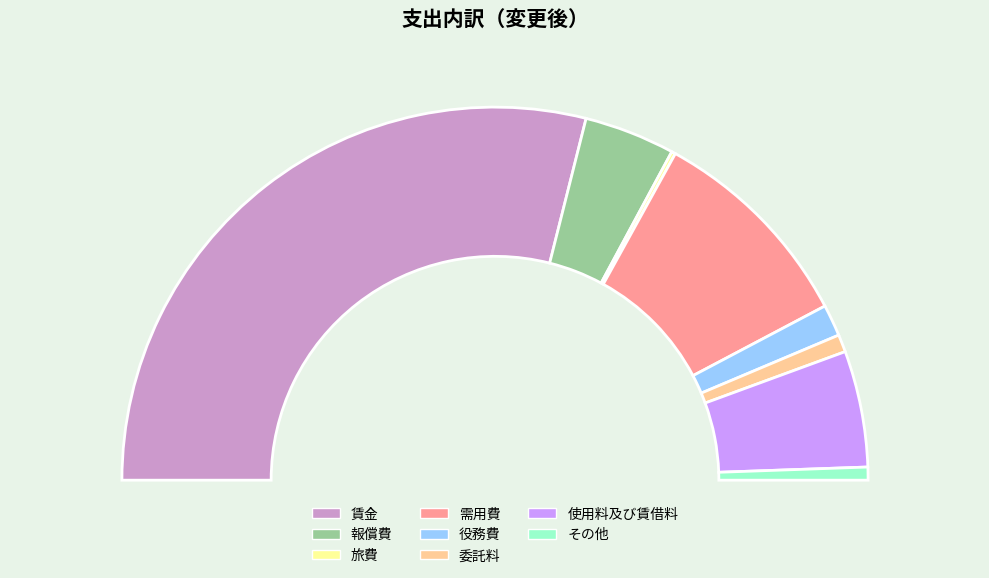

Is there a majority slice in this chart?

Yes